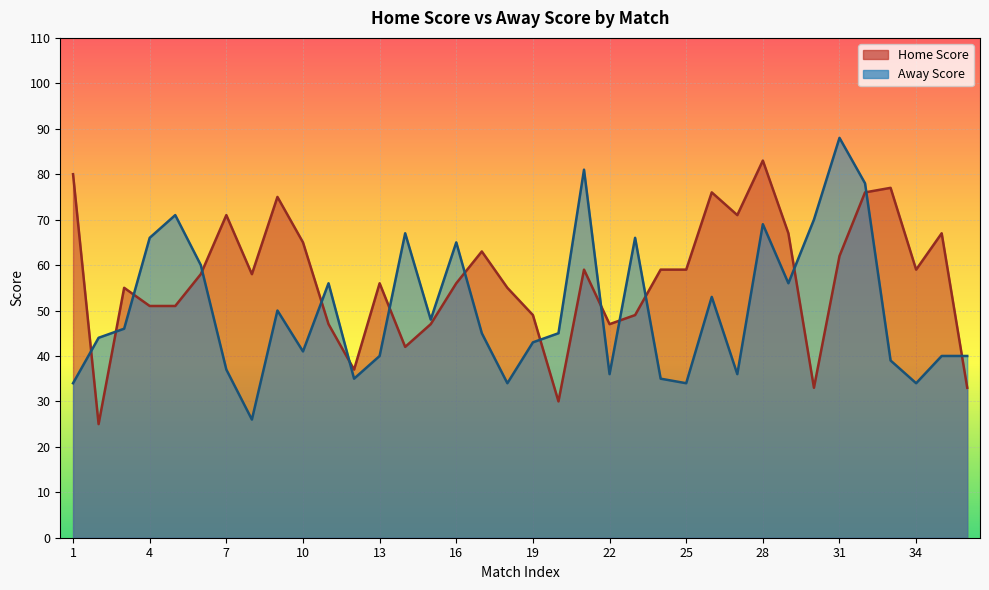

At how many categories does at least one series exceed 45?

32